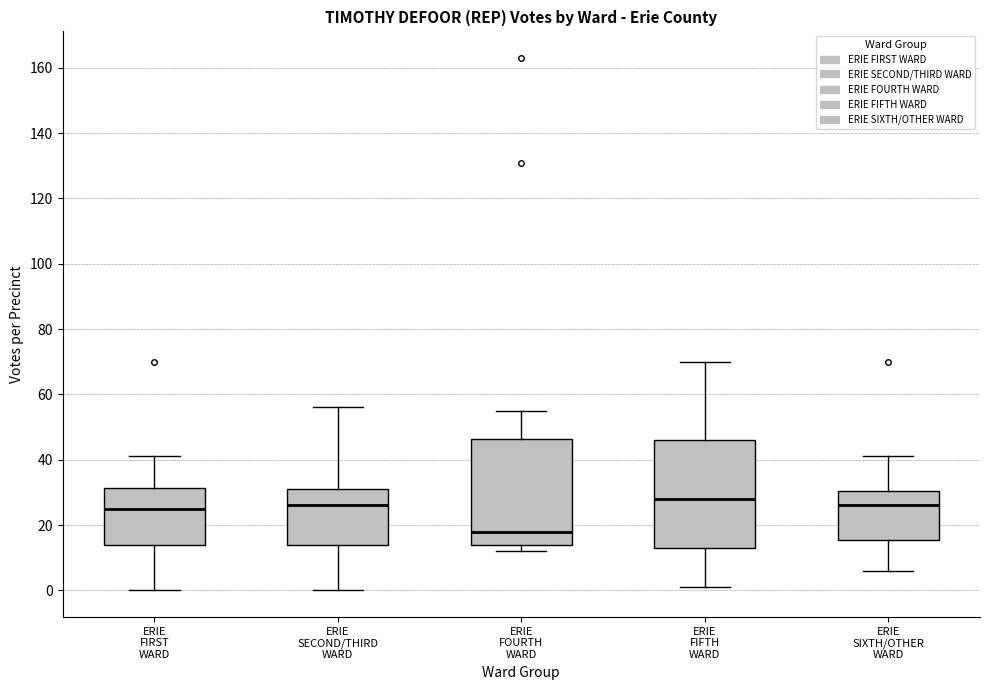

Reading left to right, read every box against the y-axis: the position of its median line, the range the box covers, and the ends of its whiskers. The values are not printed on the chart, so give them approximately, as read against the axis.

ERIE FIRST WARD: median 26, box 14 to 32, whiskers 0 to 42
ERIE SECOND/THIRD WARD: median 26, box 14 to 32, whiskers 0 to 56
ERIE FOURTH WARD: median 18, box 14 to 46, whiskers 12 to 56
ERIE FIFTH WARD: median 28, box 14 to 46, whiskers 2 to 70
ERIE SIXTH/OTHER WARD: median 26, box 16 to 30, whiskers 6 to 42